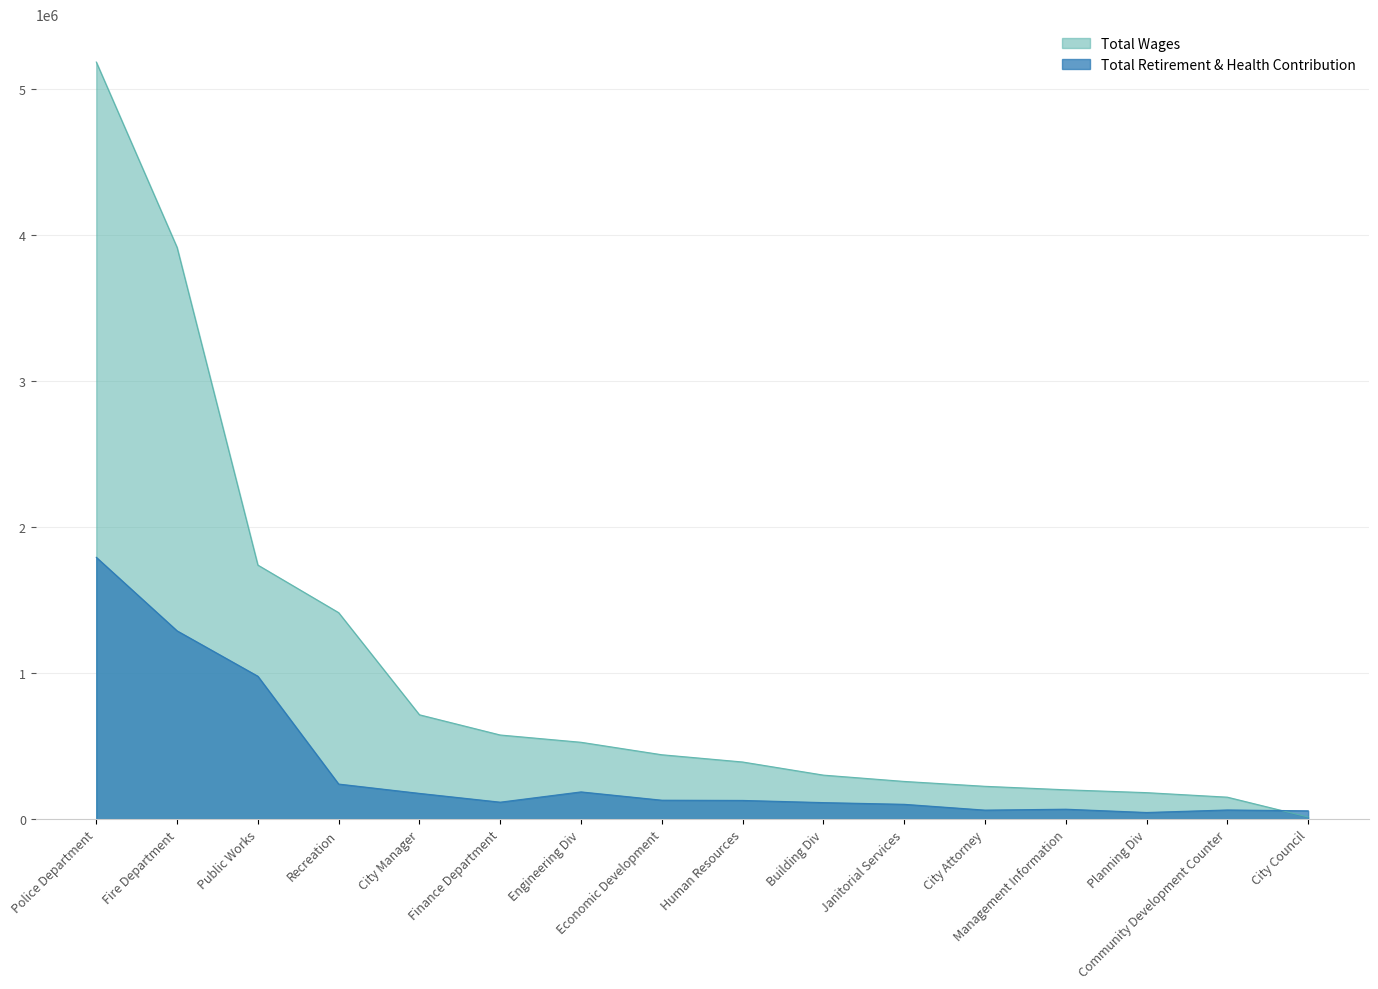

Rank the series at Engineering Div from highest to lowest value.

Total Wages, Total Retirement & Health Contribution